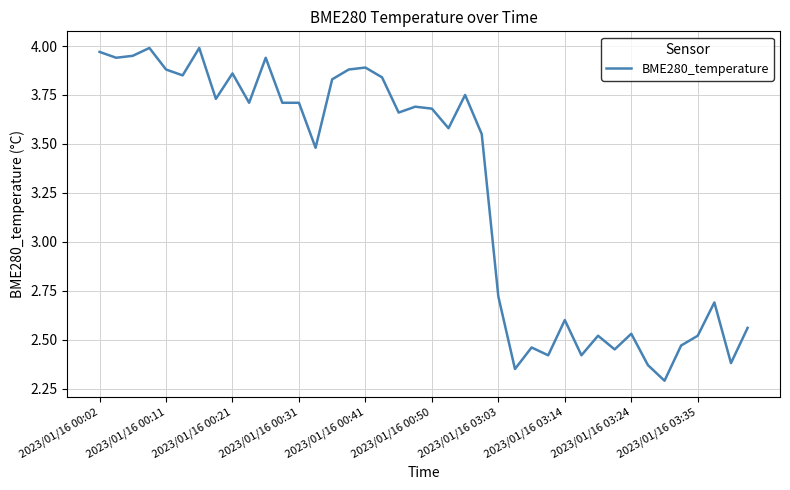

What is the minimum value shown in the chart?

2.3